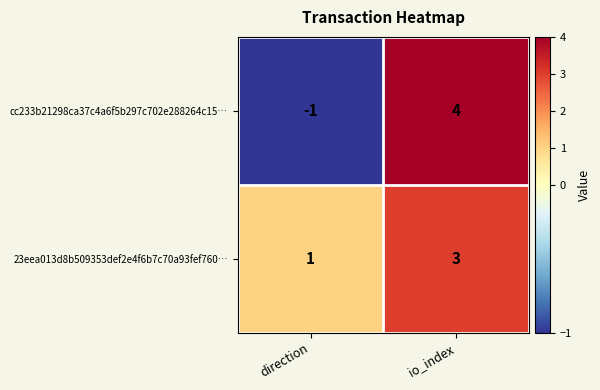

Rank the series by their maximum value, from highest to lowest.

cc233b21298ca37c4a6f5b297c702e288264c15…, 23eea013d8b509353def2e4f6b7c70a93fef760…